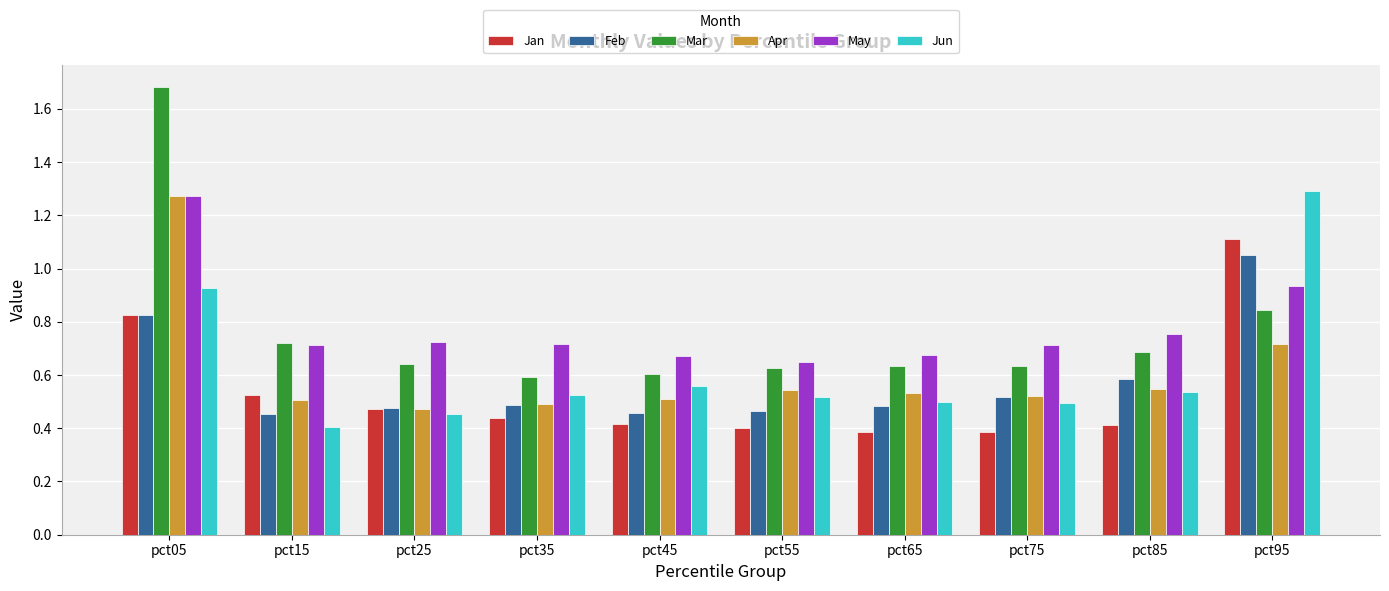

At how many categories does at least one series exceed 1?

2